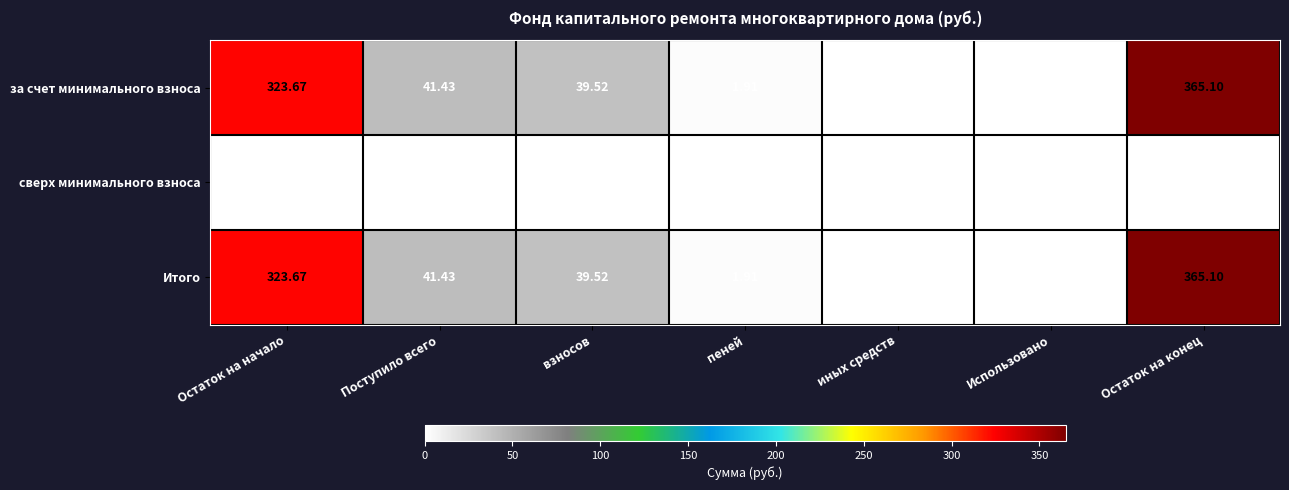

Where does the Итого series first go above 39?

Остаток на начало